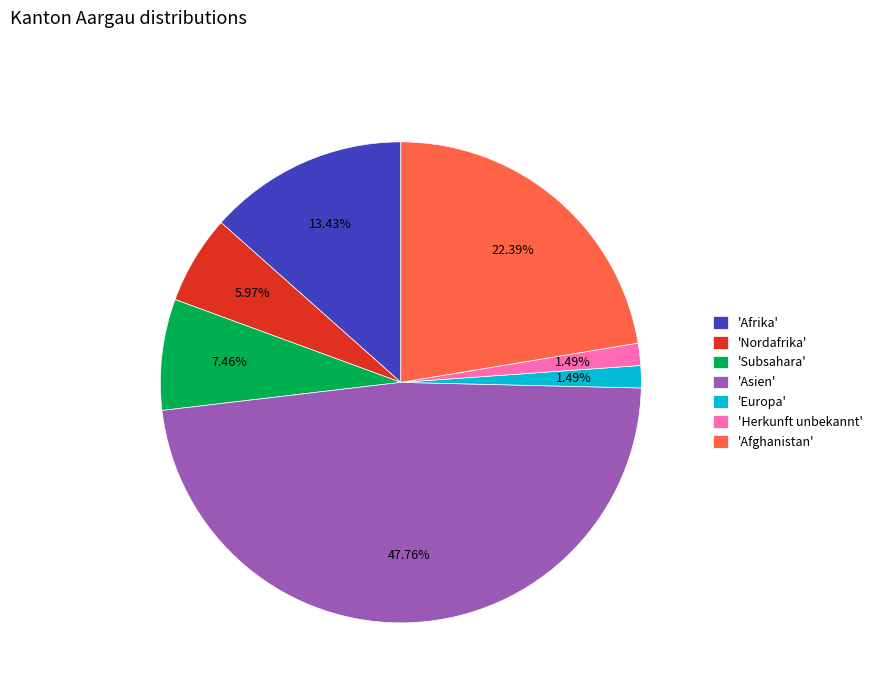

Which has a higher value, 'Europa' or 'Afghanistan'?

'Afghanistan'